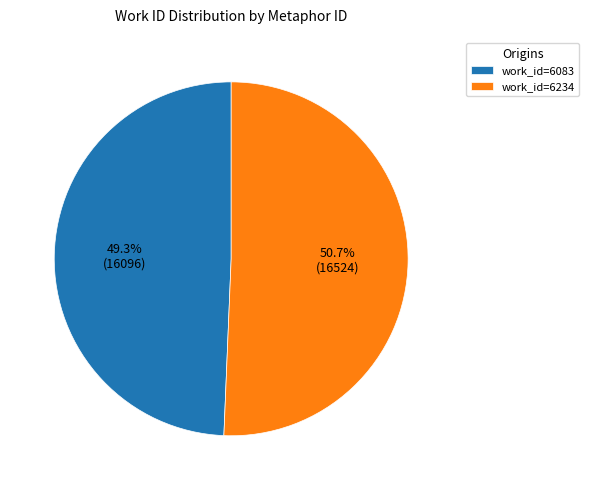

What is the smallest slice in the pie chart?

work_id=6083